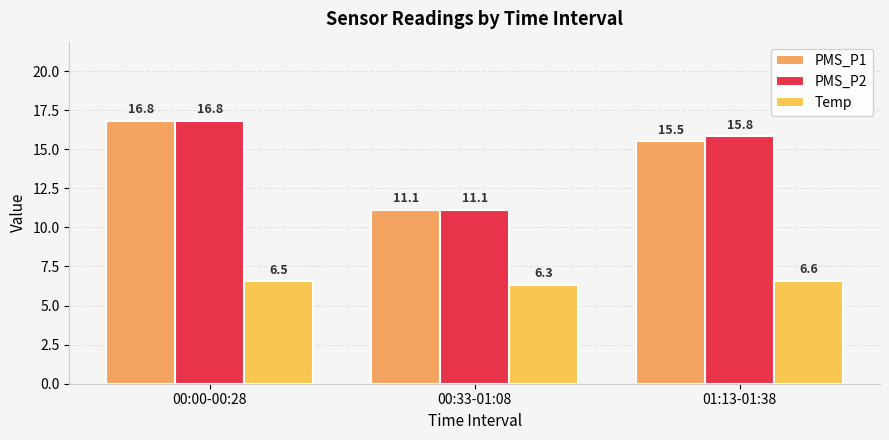

At 01:13-01:38, list the series in order from largest to smallest.

PMS_P2, PMS_P1, Temp